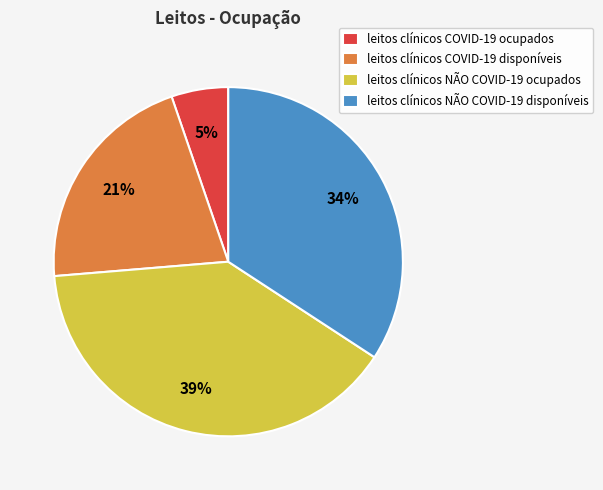

How many segments does this pie chart have?

4